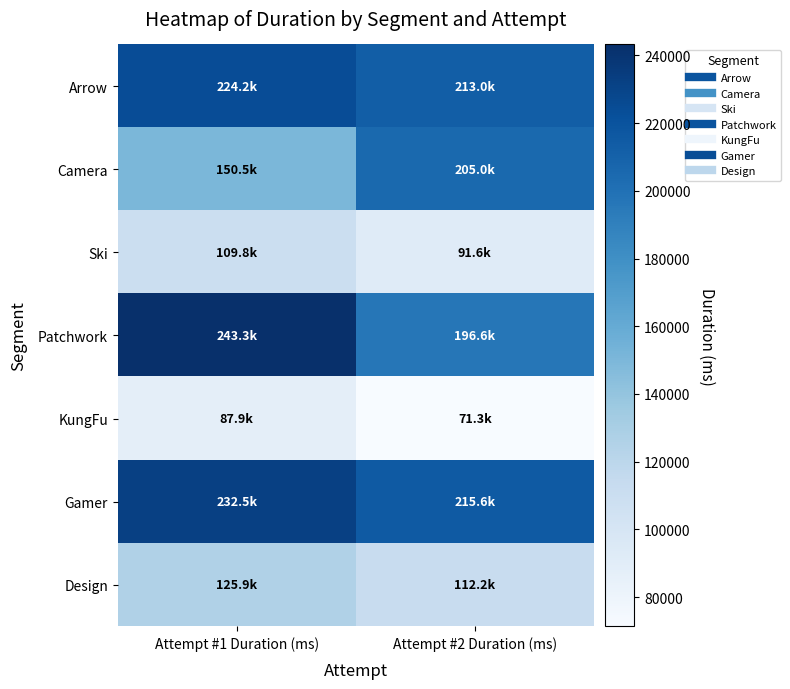

Reading left to right, extract all data points from this chart.

Arrow: Attempt #1 Duration (ms)=224230	Attempt #2 Duration (ms)=213028
Camera: Attempt #1 Duration (ms)=150536	Attempt #2 Duration (ms)=205048
Ski: Attempt #1 Duration (ms)=109805	Attempt #2 Duration (ms)=91590
Patchwork: Attempt #1 Duration (ms)=243262	Attempt #2 Duration (ms)=196621
KungFu: Attempt #1 Duration (ms)=87945	Attempt #2 Duration (ms)=71329
Gamer: Attempt #1 Duration (ms)=232454	Attempt #2 Duration (ms)=215603
Design: Attempt #1 Duration (ms)=125890	Attempt #2 Duration (ms)=112233